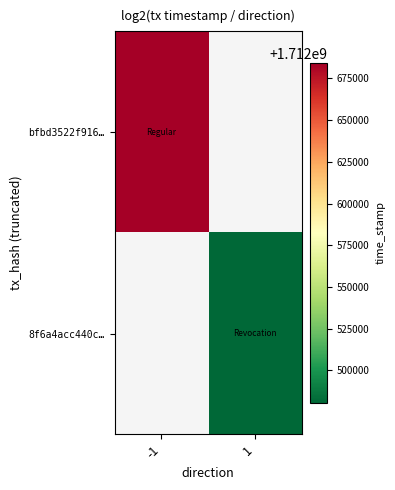

Read the bfbd3522f916… value at -1.

1712684378.0